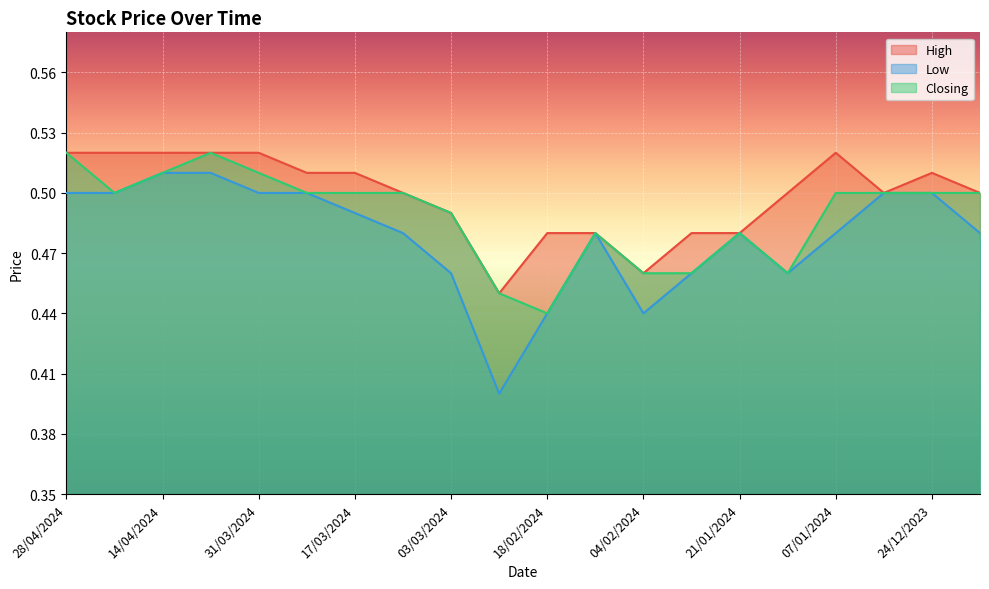

Where is the first local minimum for High?

25/02/2024